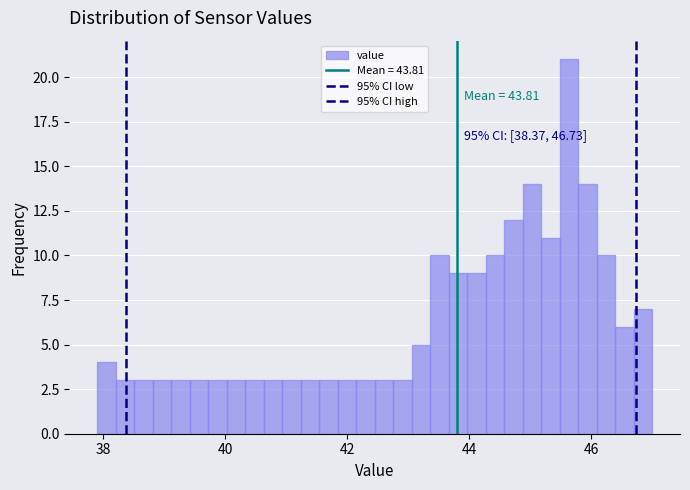

Read against the x-axis, roughly where is the centre of the tallest bar?

45.6